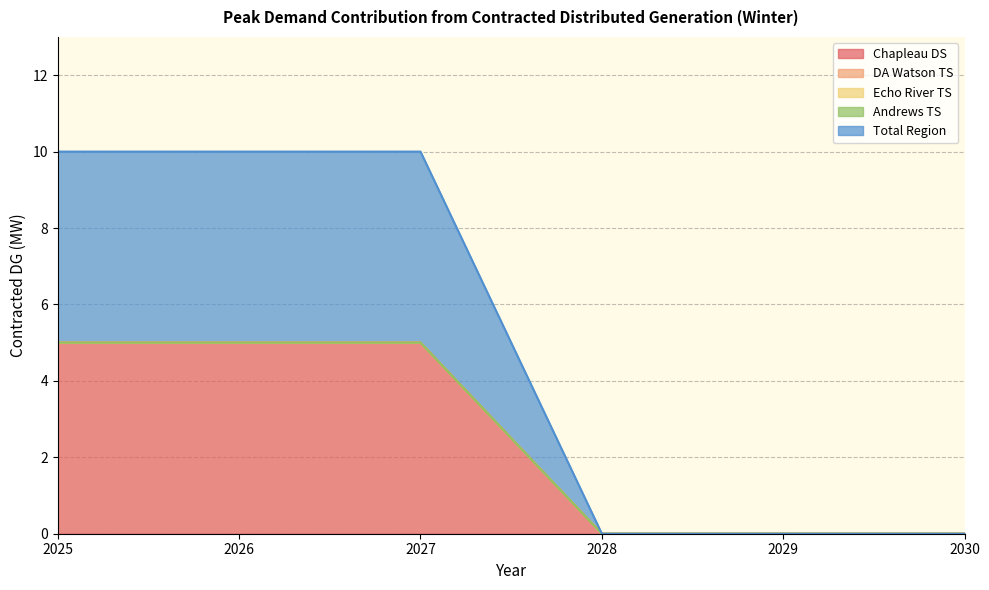

How many data points does each series have?

6